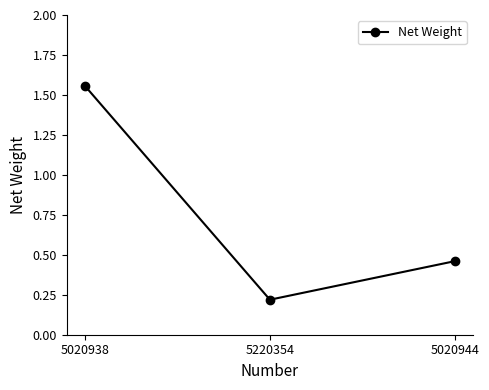

What is the sum of the values at 5220354 and 5020944?

0.7